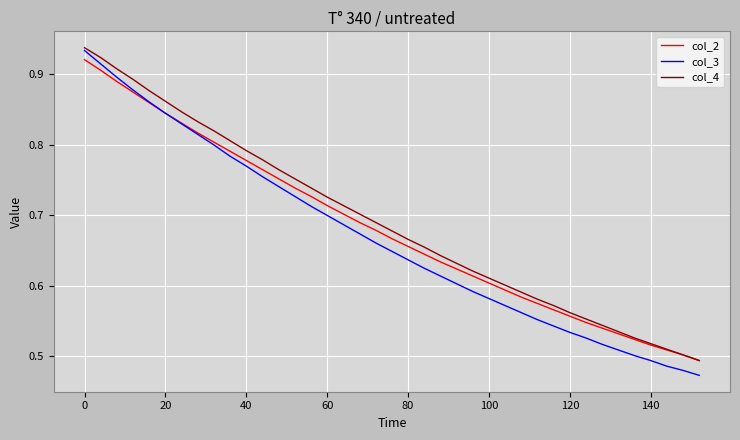

Which series has the widest spread of values?

col_3